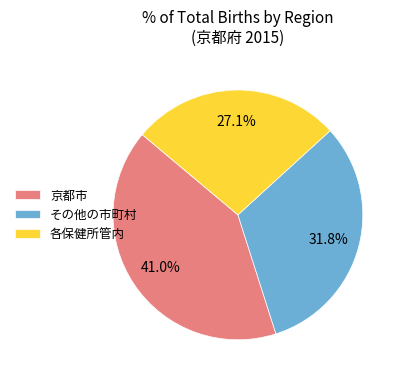

Rank the categories by value from highest to lowest.

京都市, その他の市町村, 各保健所管内